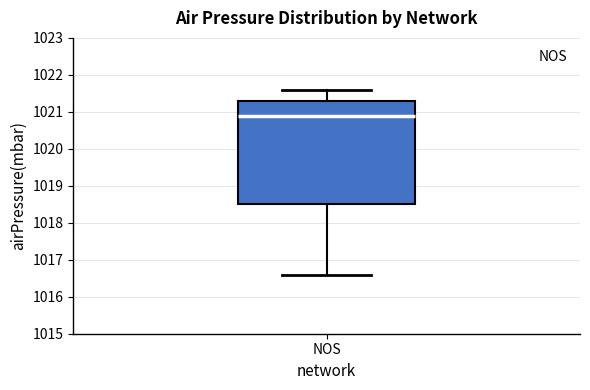

Where is the lower edge of the box for NOS on the y-axis? The values are not printed on the chart, so give them approximately, as read against the axis.

1018.5